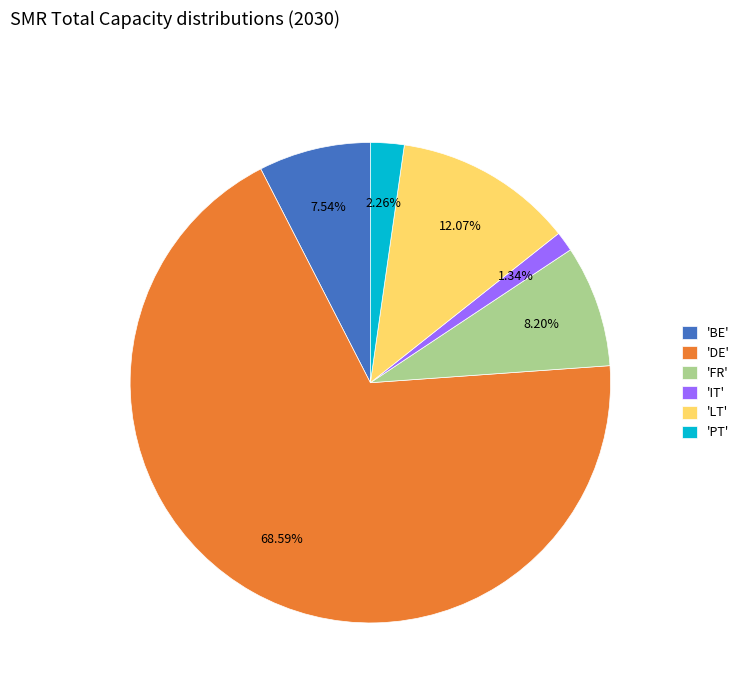

Do 'IT' and 'LT' together represent more than half of the pie?

No